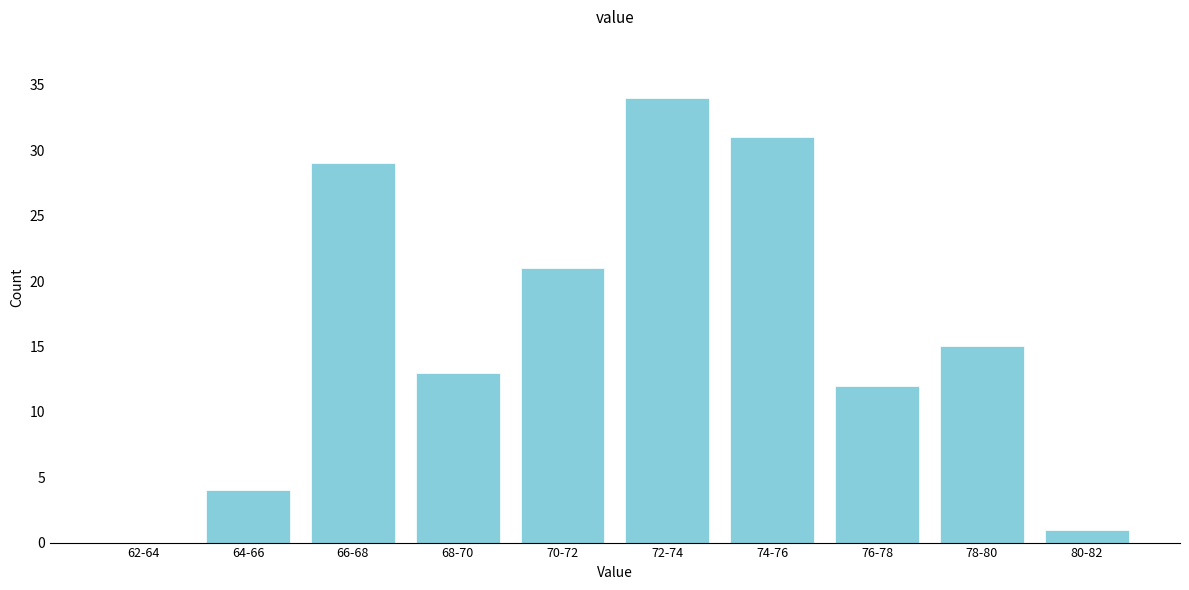

Reading left to right, transcribe all the data shown in this chart.

62-64=0	64-66=4	66-68=29	68-70=13	70-72=21	72-74=34	74-76=31	76-78=12	78-80=15	80-82=1